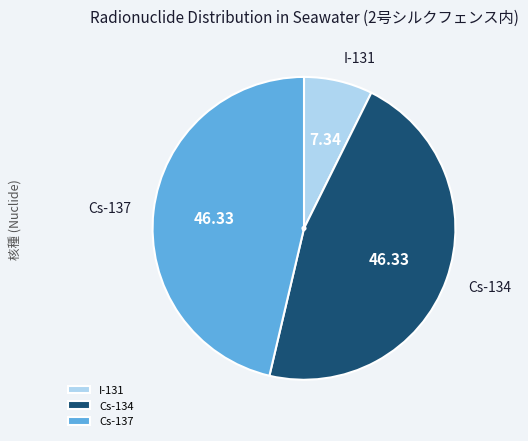

Is it true that I-131 is 7% of the pie?

True